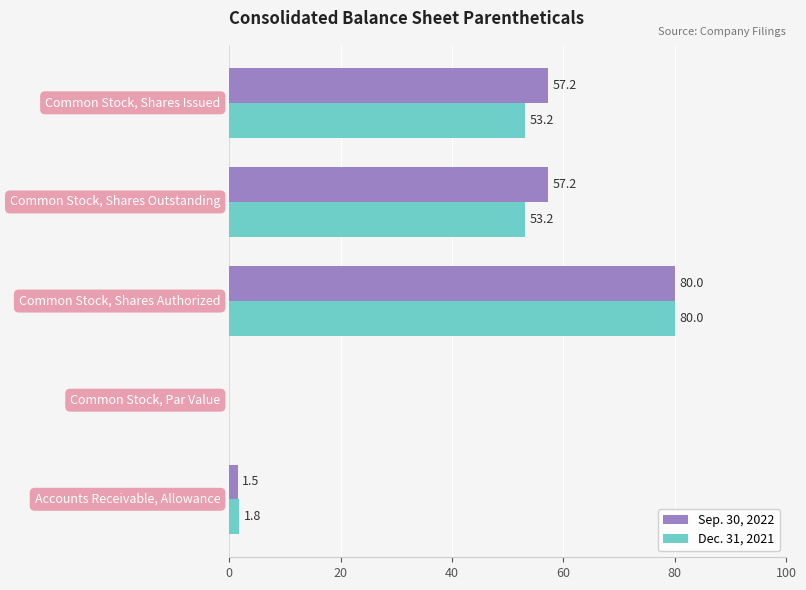

What is the sum of all Dec. 31, 2021 values?

188.2